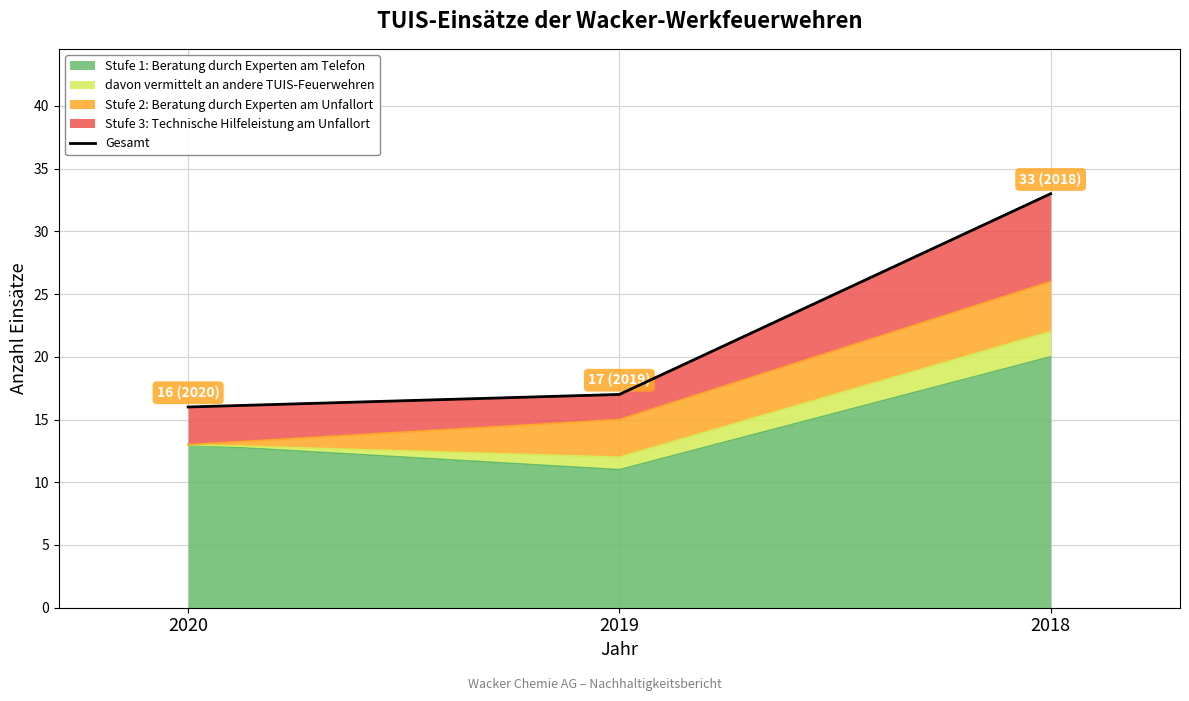

List the labels in order of value, largest first.

2018, 2019, 2020